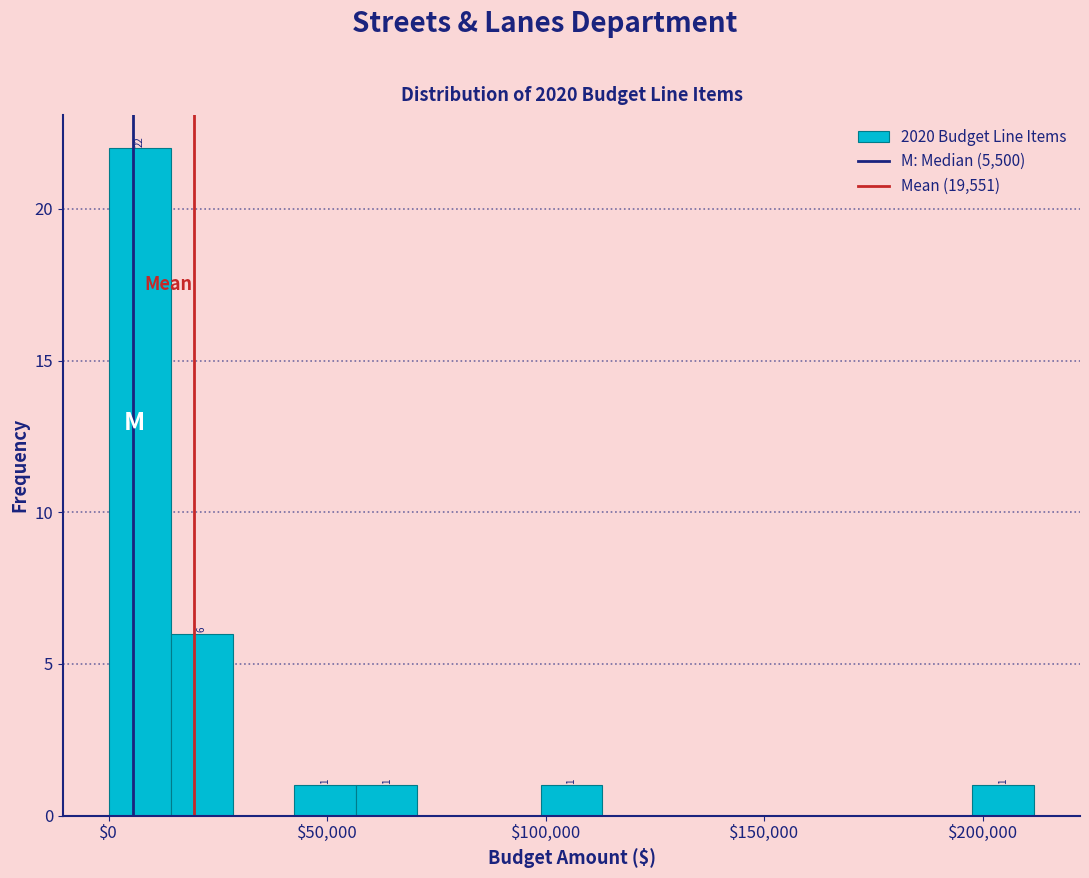

Around what value on the x-axis is the tallest bar? Give the approximate position of its centre, as read against the axis.

5000